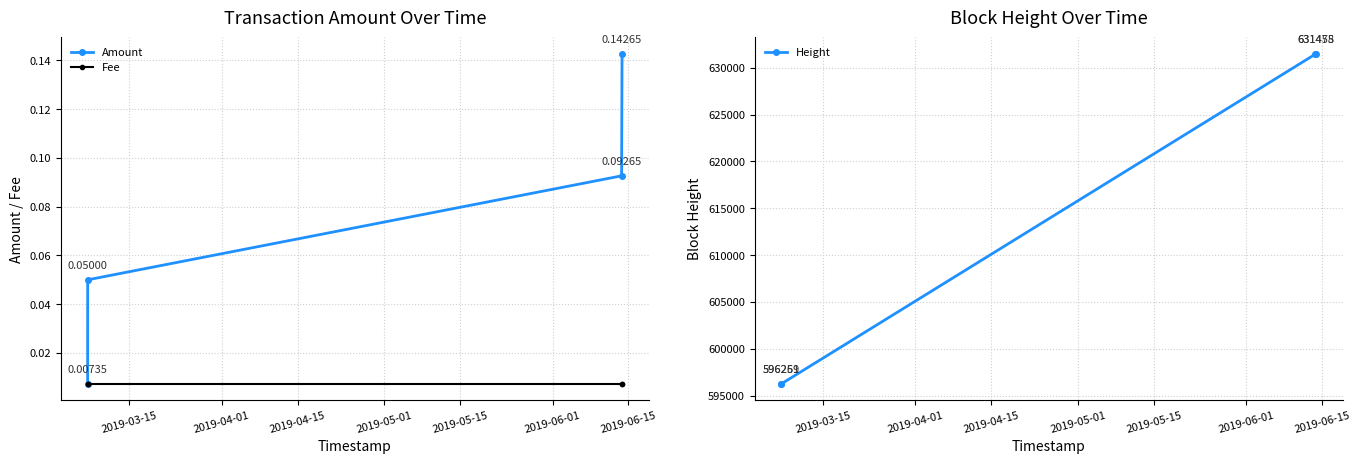

True or false: Amount has more than 1 interior local peaks.

False